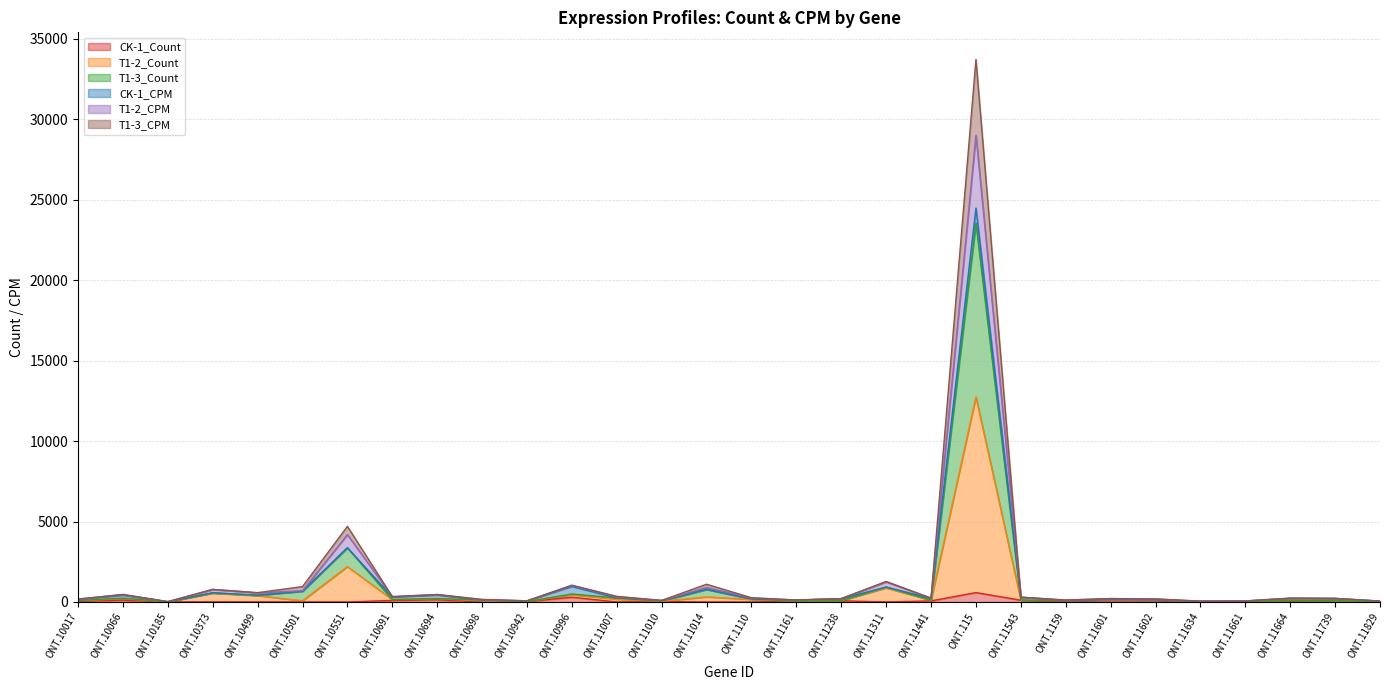

At which category is the sum across all series the highest?

ONT.115